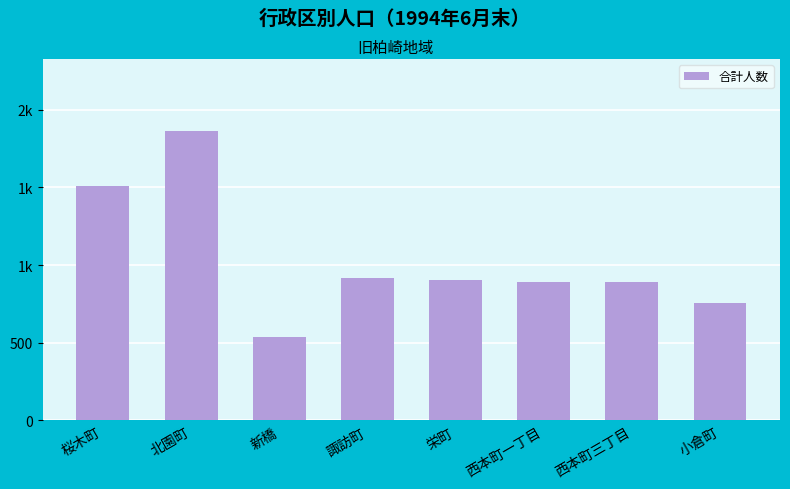

Are the bars horizontal?

No